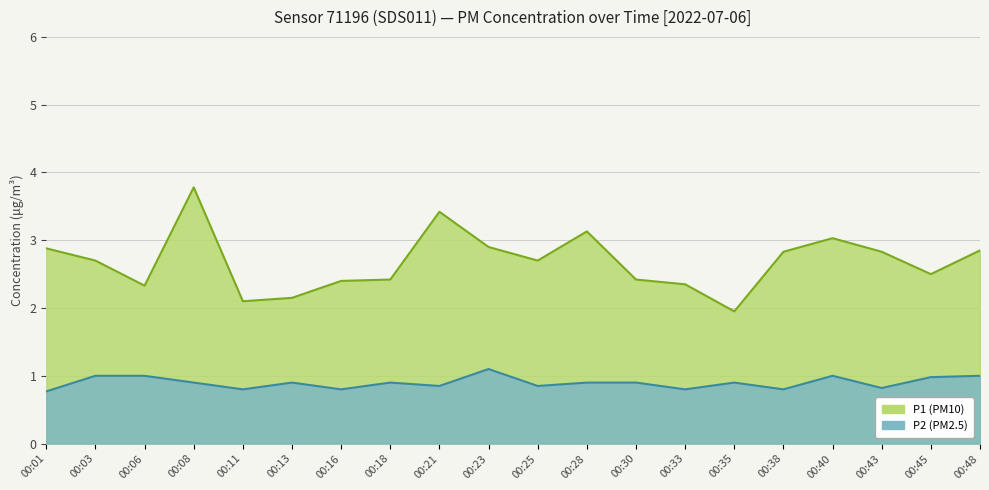

Does the chart display data point markers on the line(s)?

No